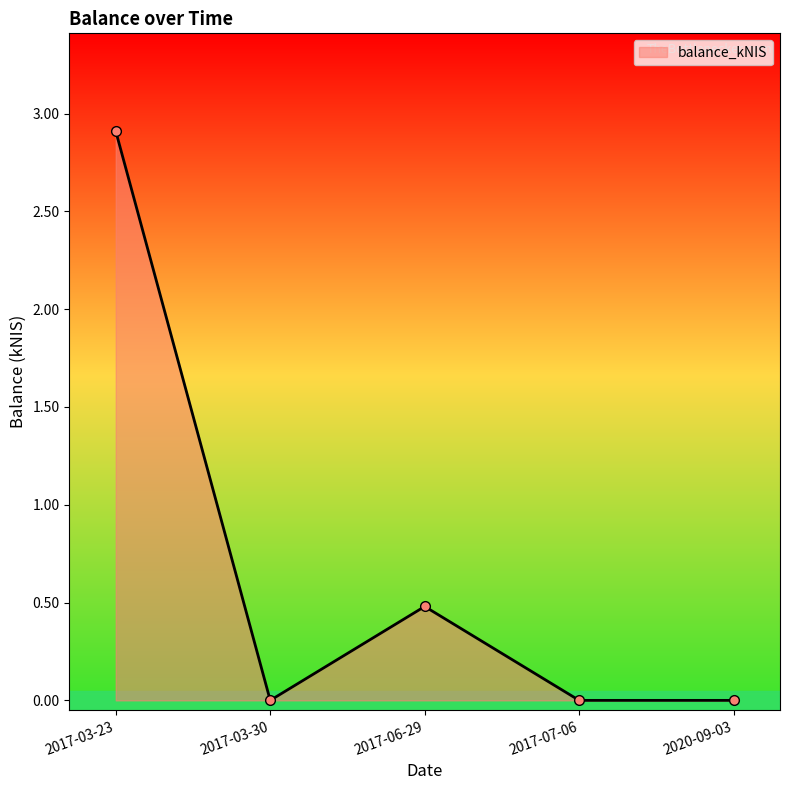

What is the average value?

0.7